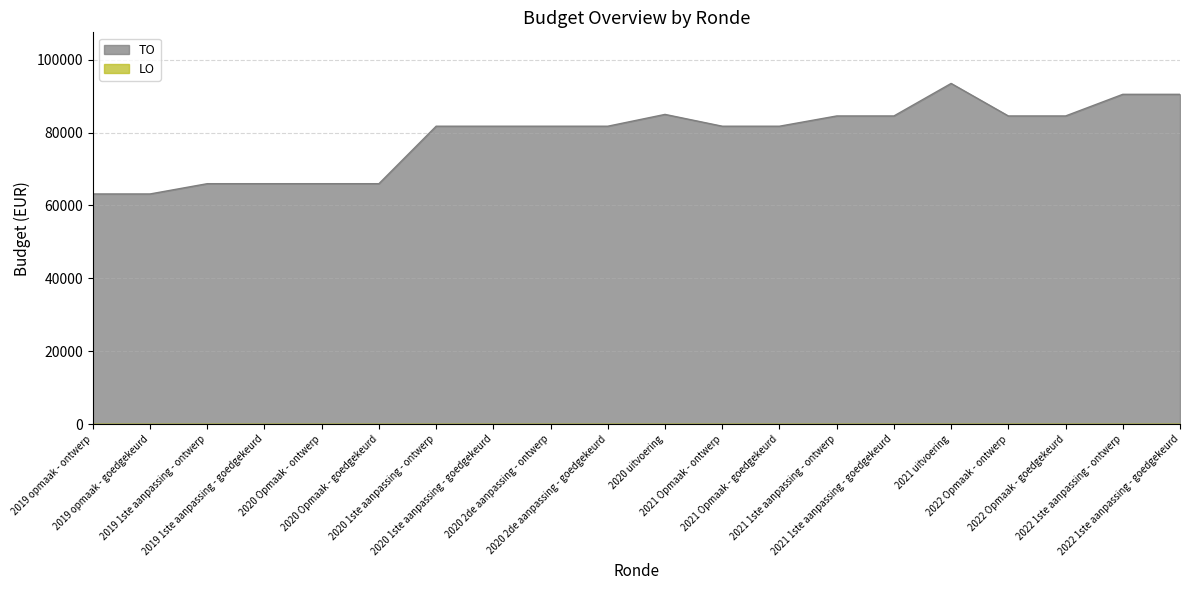

Reading left to right, transcribe all the data shown in this chart.

2019 opmaak - ontwerp=63164	2019 opmaak - goedgekeurd=63164	2019 1ste aanpassing - ontwerp=65983	2019 1ste aanpassing - goedgekeurd=65983	2020 Opmaak - ontwerp=65983	2020 Opmaak - goedgekeurd=65983	2020 1ste aanpassing - ontwerp=81754	2020 1ste aanpassing - goedgekeurd=81754	2020 2de aanpassing - ontwerp=81754	2020 2de aanpassing - goedgekeurd=81754	2020 uitvoering=84993	2021 Opmaak - ontwerp=81754	2021 Opmaak - goedgekeurd=81754	2021 1ste aanpassing - ontwerp=84566	2021 1ste aanpassing - goedgekeurd=84566	2021 uitvoering=93489	2022 Opmaak - ontwerp=84566	2022 Opmaak - goedgekeurd=84566	2022 1ste aanpassing - ontwerp=90502	2022 1ste aanpassing - goedgekeurd=90502